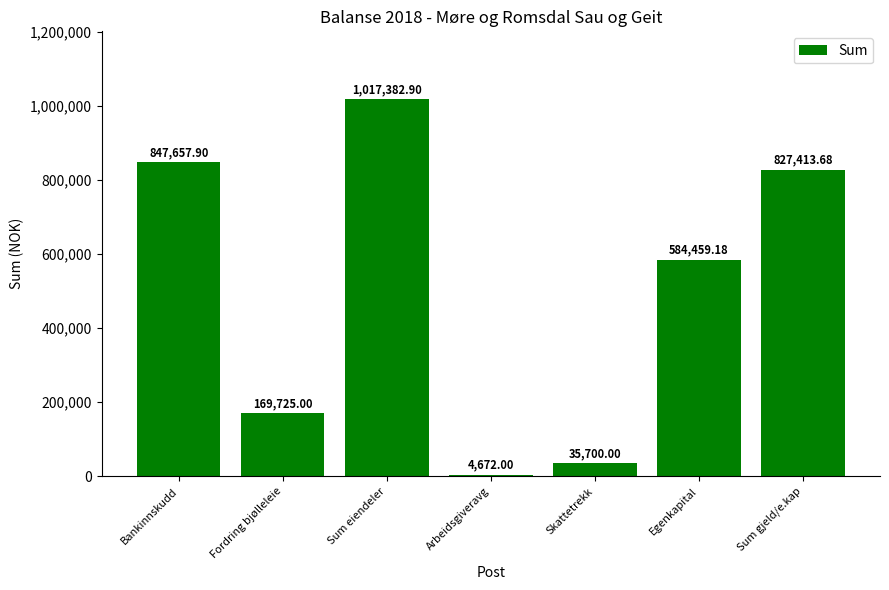

Which label corresponds to the largest value in the chart?

Sum eiendeler